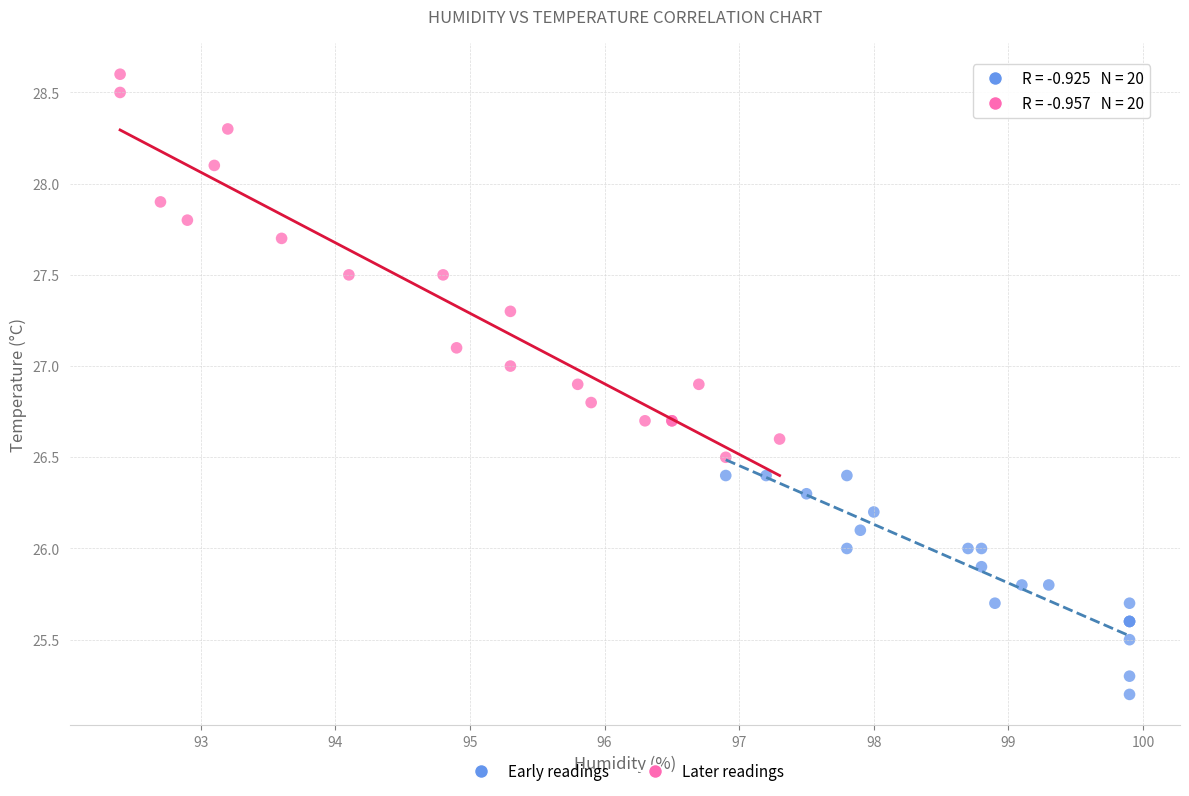

Which series contains the highest Y value?

Later readings